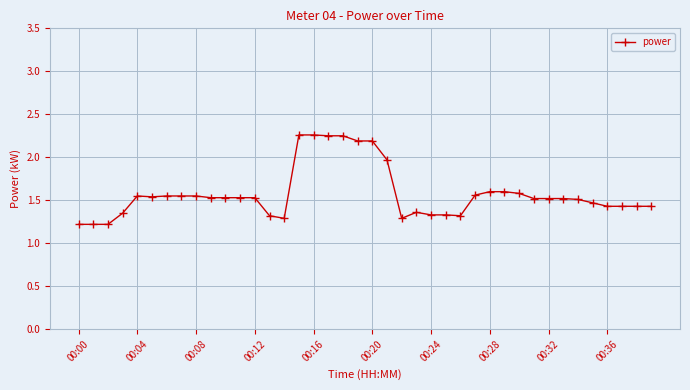

True or false: there are more than 1 points higher than both neighbors.

True